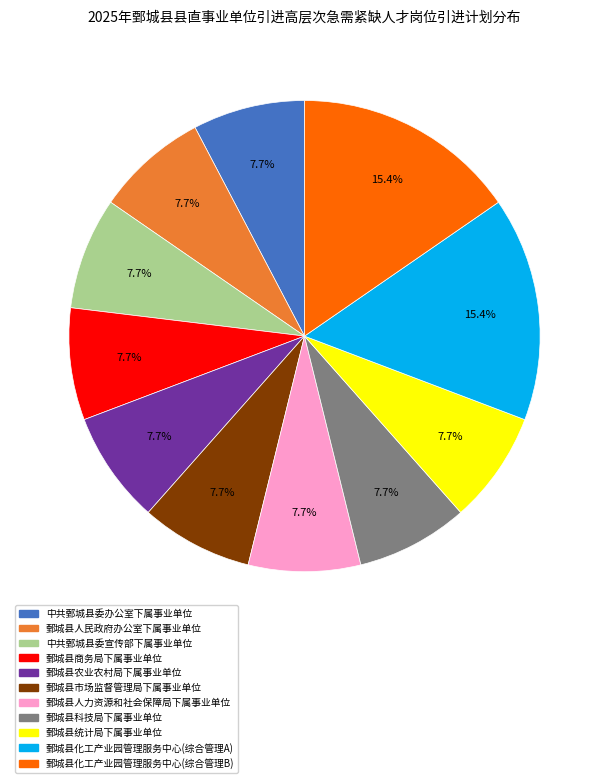

To the nearest percent, what portion does 鄄城县人民政府办公室下属事业单位 represent?

8%